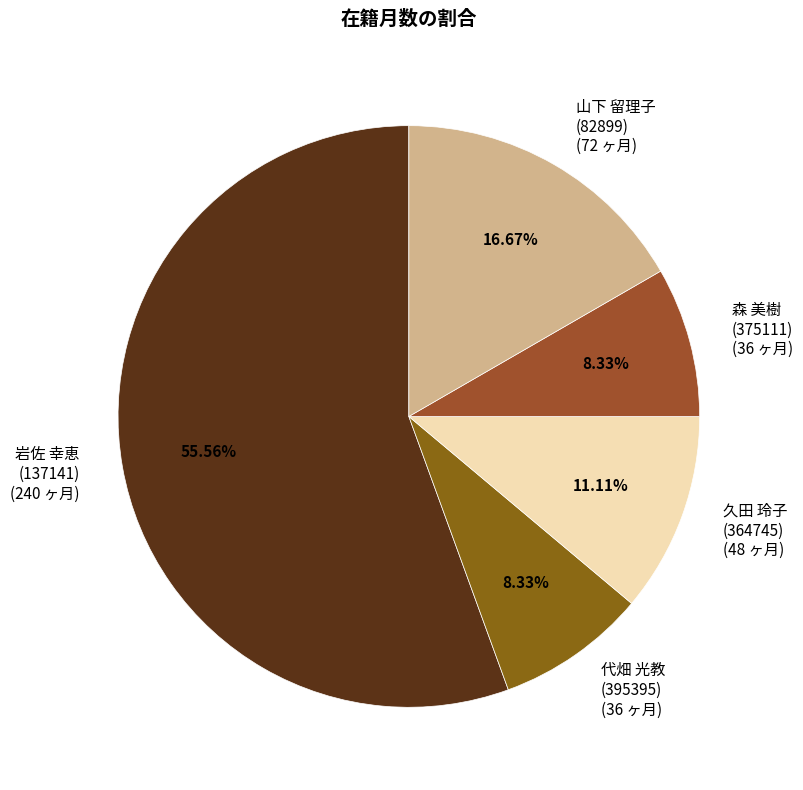

What is the ratio of the value at 森 美樹 (375111) to the value at 山下 留理子 (82899)?

0.5